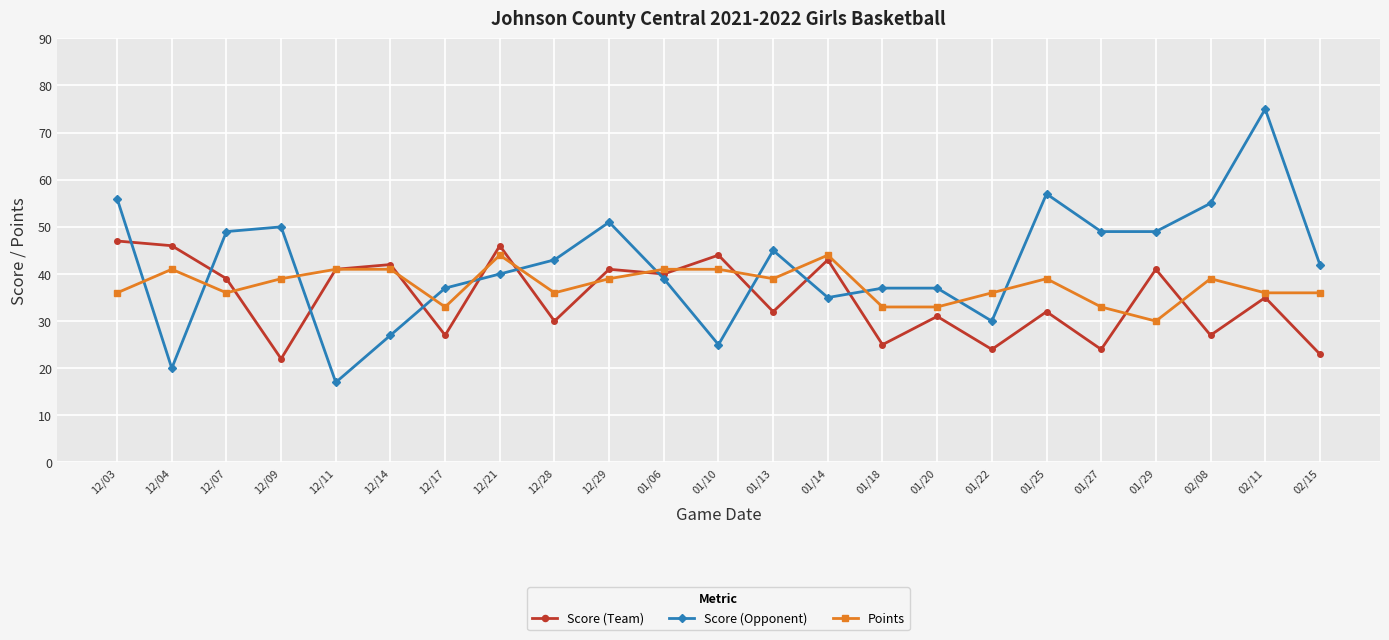

Is it true that Score (Opponent) equals 62 at 01/13?

False